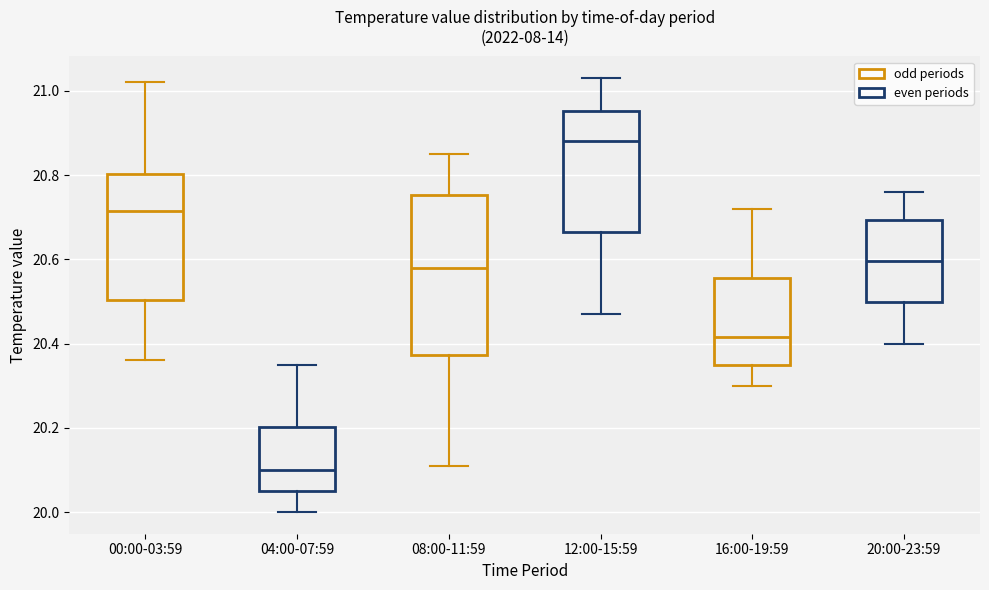

Reading left to right, transcribe this box plot: for each box, give where its median line is, the range the box spans, and where its two whiskers end, as read against the y-axis. The values are not printed on the chart, so give them approximately, as read against the axis.

00:00-03:59: median 20.72, box 20.50 to 20.80, whiskers 20.36 to 21.02
04:00-07:59: median 20.10, box 20.06 to 20.20, whiskers 20.00 to 20.36
08:00-11:59: median 20.58, box 20.38 to 20.76, whiskers 20.12 to 20.86
12:00-15:59: median 20.88, box 20.66 to 20.96, whiskers 20.48 to 21.04
16:00-19:59: median 20.42, box 20.36 to 20.56, whiskers 20.30 to 20.72
20:00-23:59: median 20.60, box 20.50 to 20.70, whiskers 20.40 to 20.76